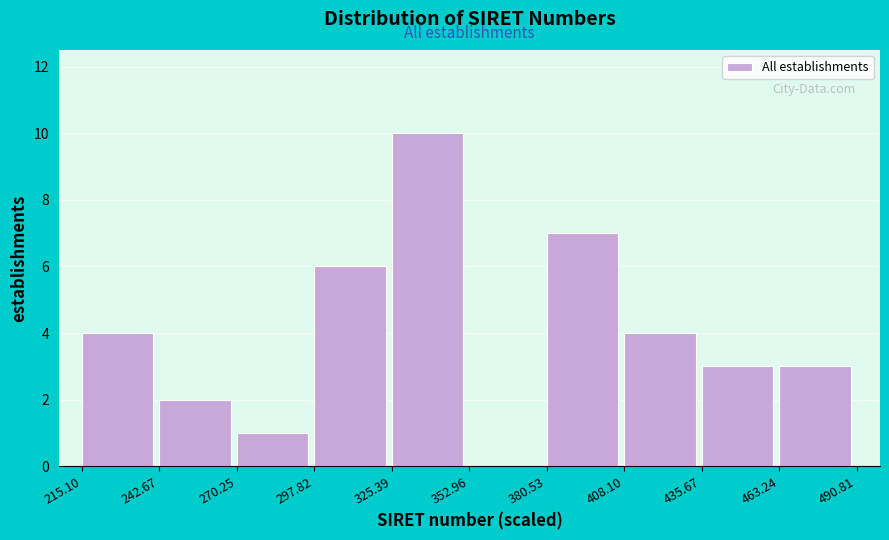

Reading left to right, list every bar in this chart as the range it spans on the x-axis followed by its height. The values are not printed on the chart, so give them approximately, as read against the axis.

215.10 to 242.67: 4
242.67 to 270.25: 2
270.25 to 297.82: 1
297.82 to 325.39: 6
325.39 to 352.96: 10
352.96 to 380.53: 0
380.53 to 408.10: 7
408.10 to 435.67: 4
435.67 to 463.24: 3
463.24 to 490.81: 3